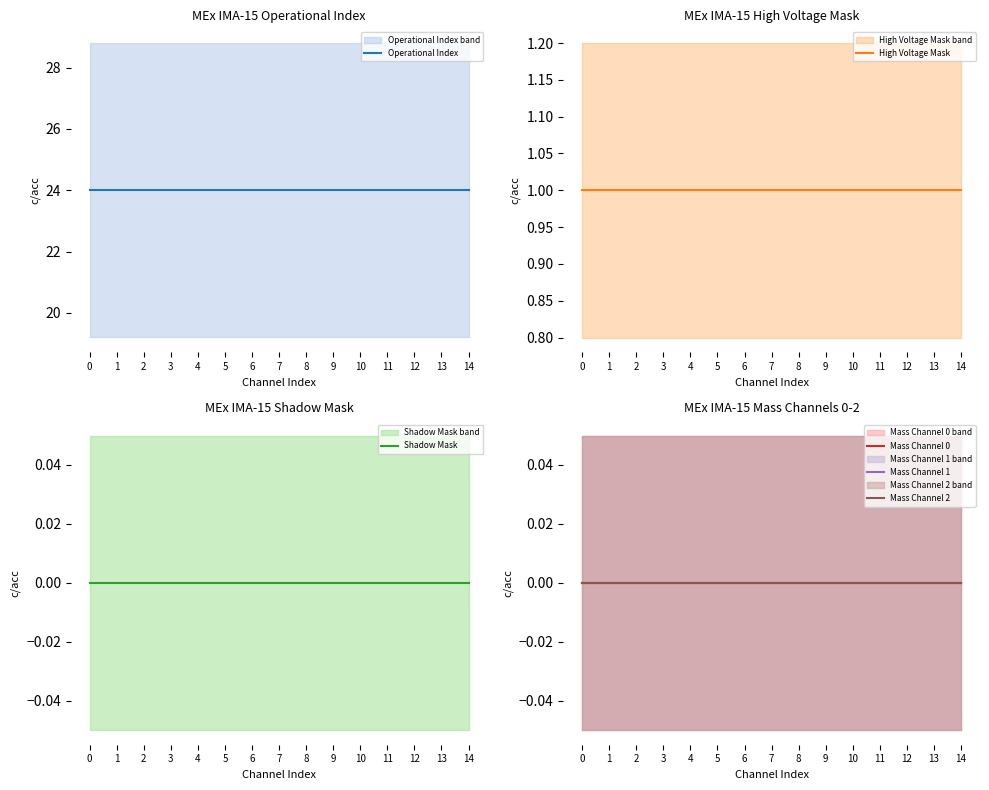

At 6, list the series in order from smallest to largest.

Shadow Mask, Mass Channel 0, Mass Channel 1, Mass Channel 2, High Voltage Mask, Operational Index